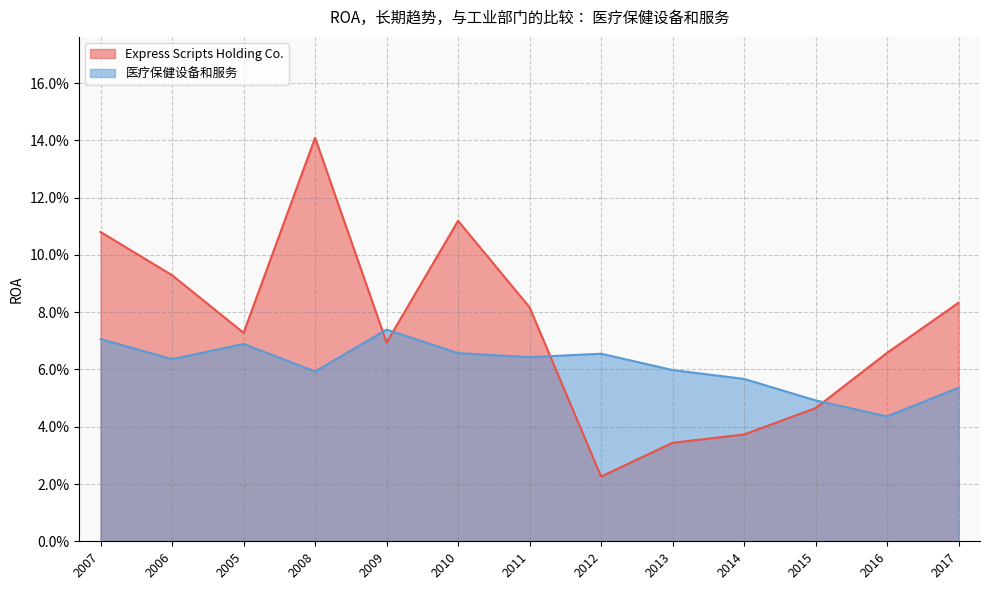

Which series ends up on top after the final intersection of 医疗保健设备和服务 and Express Scripts Holding Co.?

Express Scripts Holding Co.